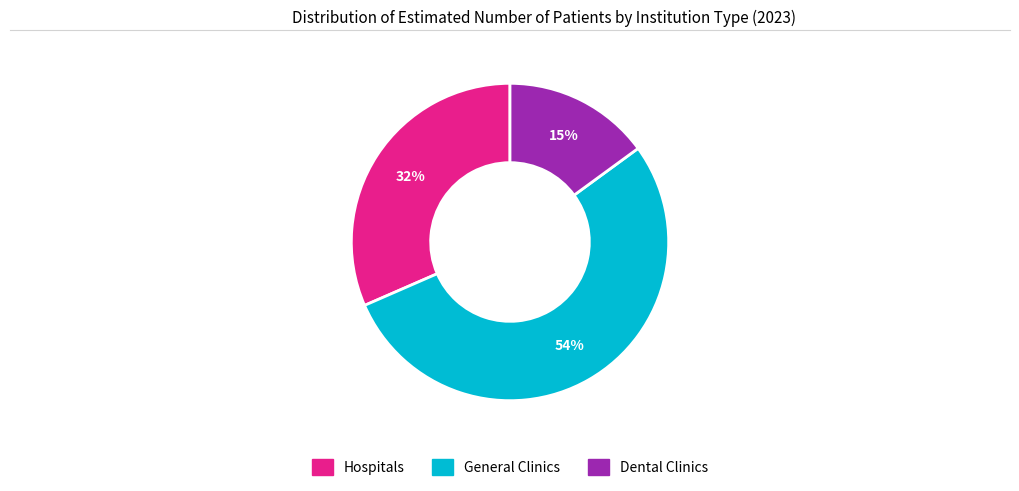

Between Dental Clinics and General Clinics, which is larger?

General Clinics